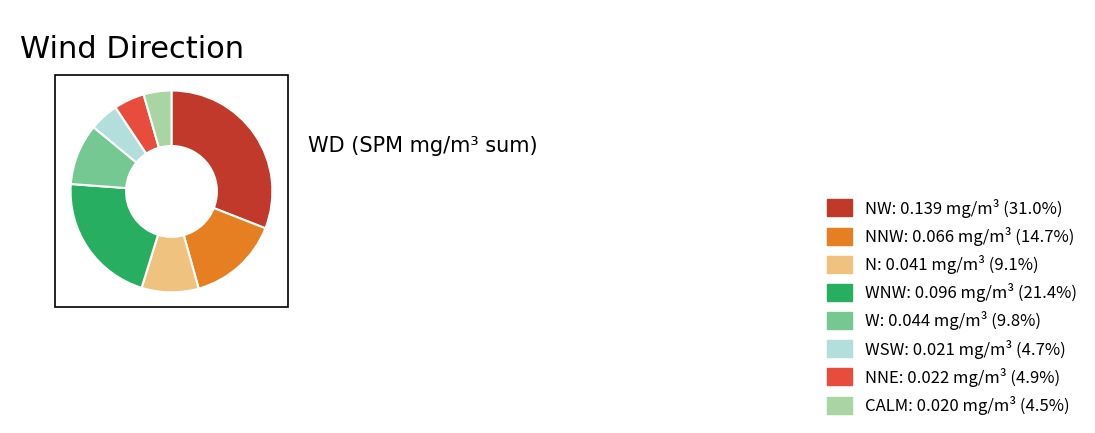

Combined, do WNW: 0.096 mg/m³ (21.4%) and NW: 0.139 mg/m³ (31.0%) account for over 50%?

Yes